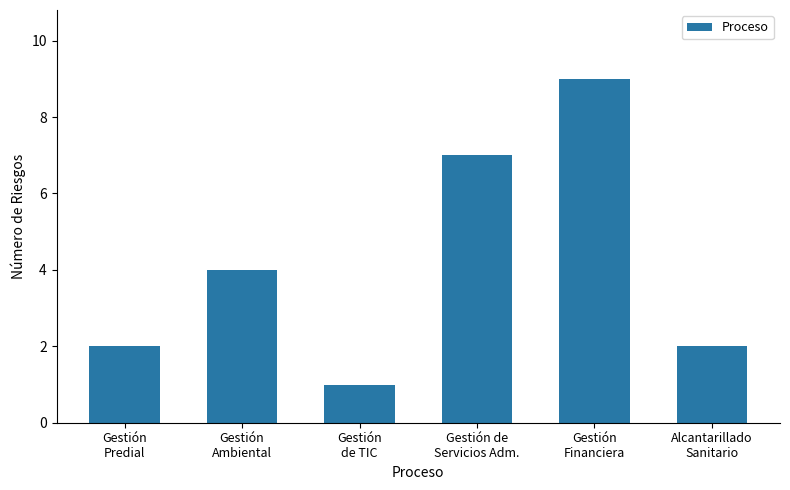

Reading left to right, extract all data points from this chart.

2	4	1	7	9	2